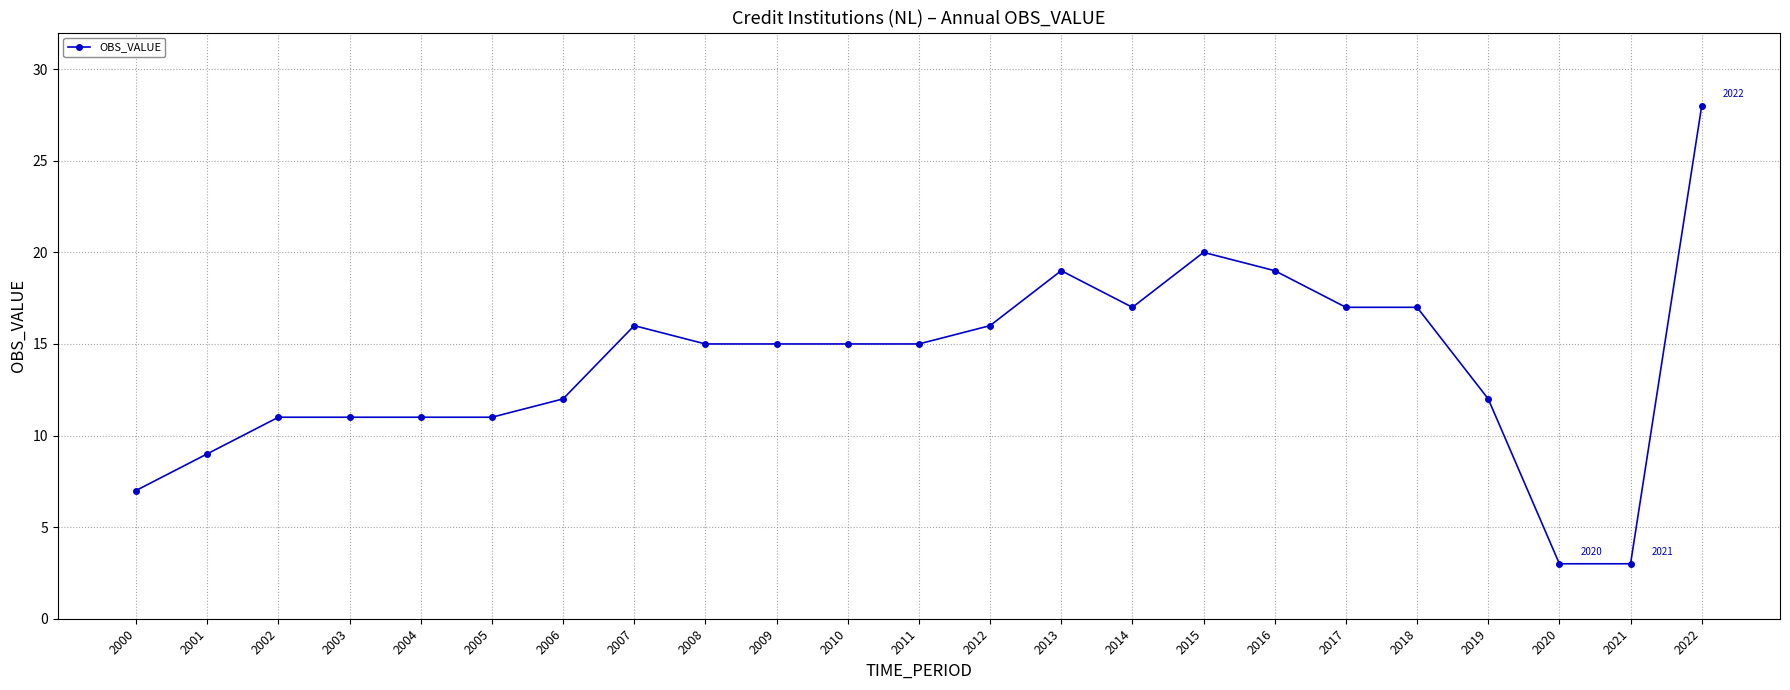

True or false: there are more than 2 points higher than both neighbors.

True